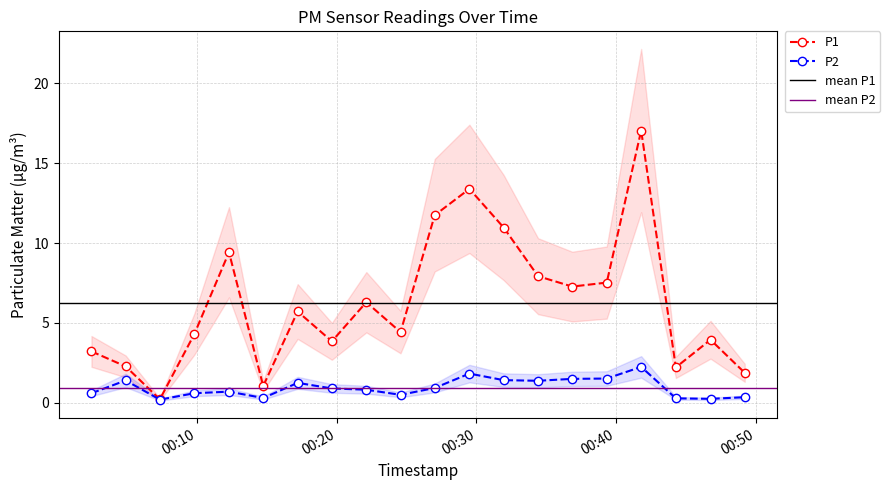

True or false: P2 and P1 cross at least once.

False